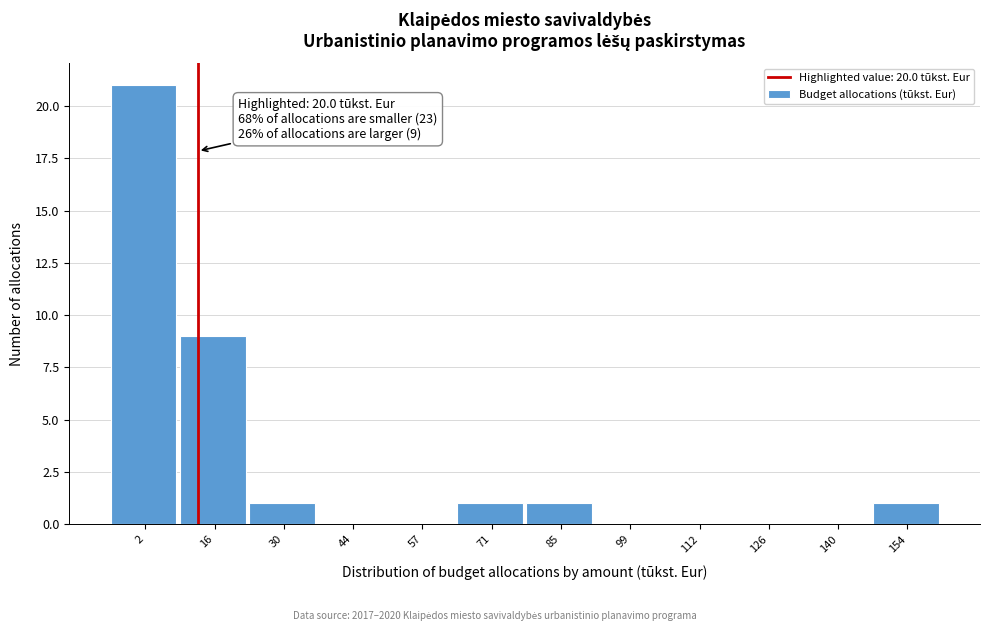

Reading left to right, list all the values displayed in this chart.

2=21	16=9	30=1	44=0	57=0	71=1	85=1	99=0	112=0	126=0	140=0	154=1